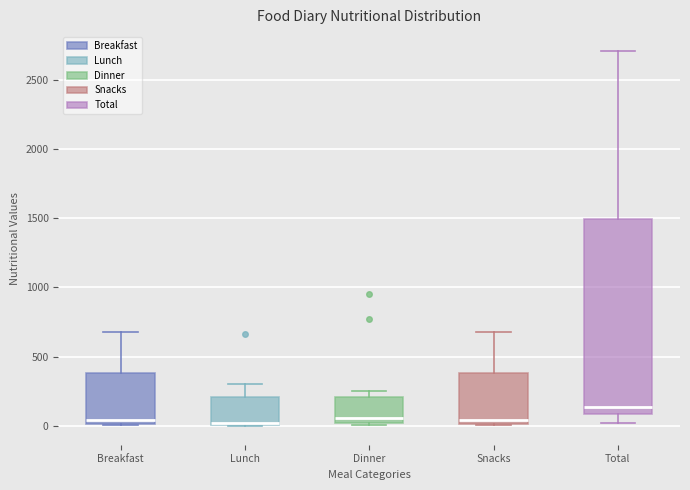

Which box is the tallest, from its lower edge to its upper edge?

Total